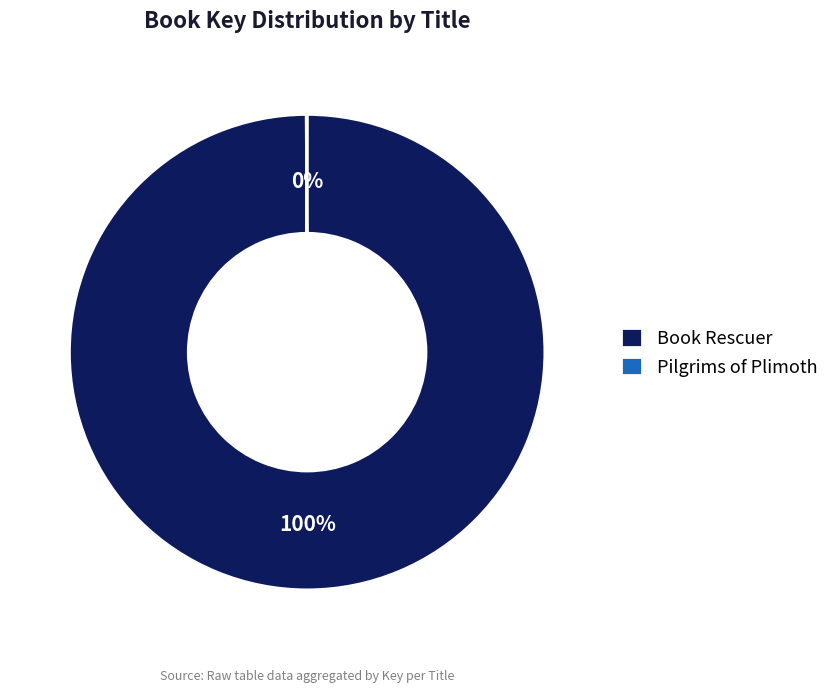

To the nearest percent, what portion does Book Rescuer represent?

100%